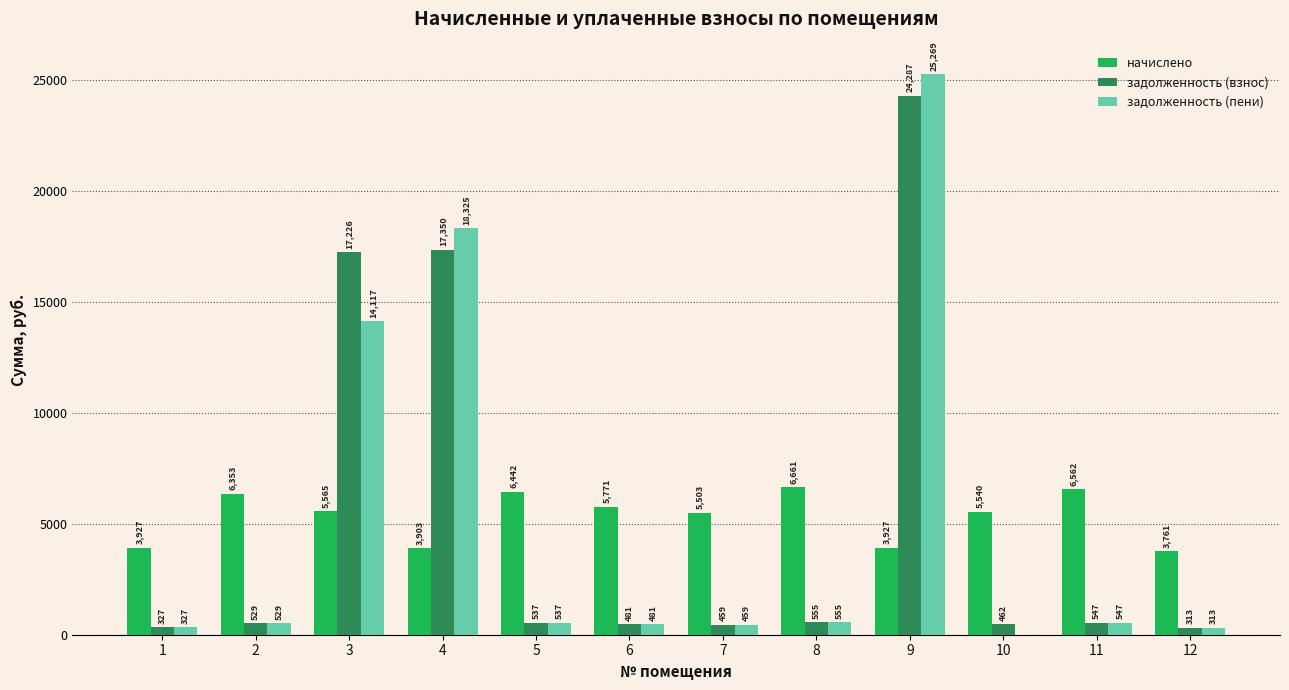

Which series changed the most between 8 and 10?

начислено